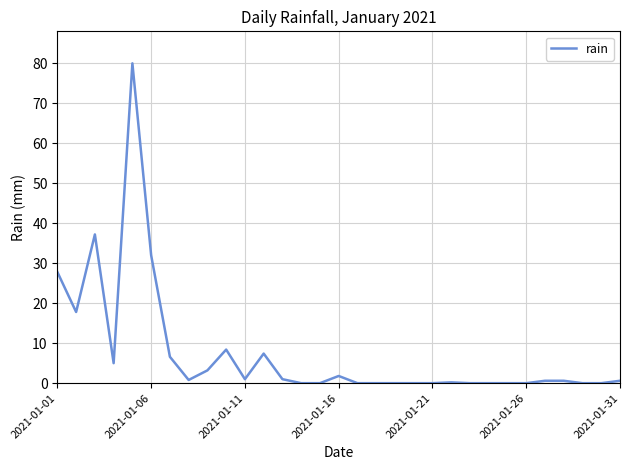

How many lines are shown in the chart?

1